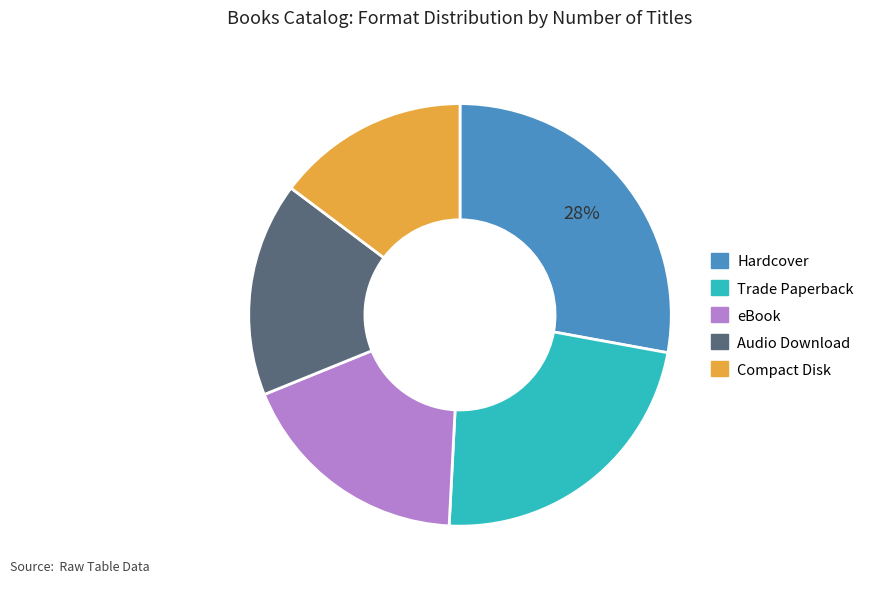

Which category has the smallest portion of the pie?

Compact Disk